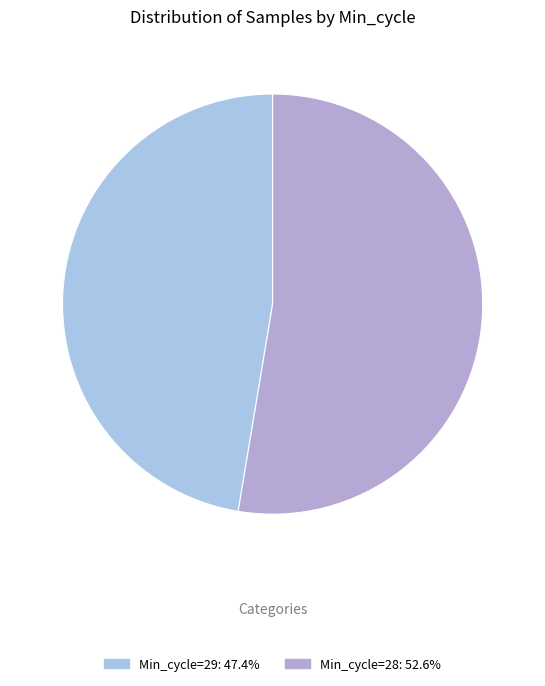

Which slice is the largest?

28